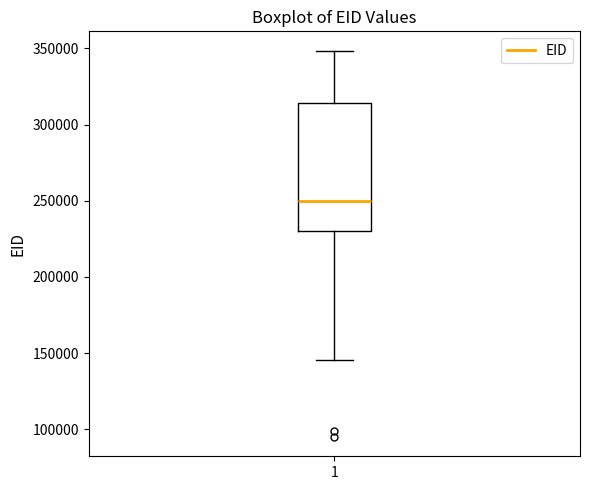

Transcribe this box plot: give where the median line is, the range the box spans, and where the two whiskers end, as read against the y-axis. The values are not printed on the chart, so give them approximately, as read against the axis.

median 250000, box 230000 to 315000, whiskers 145000 to 350000